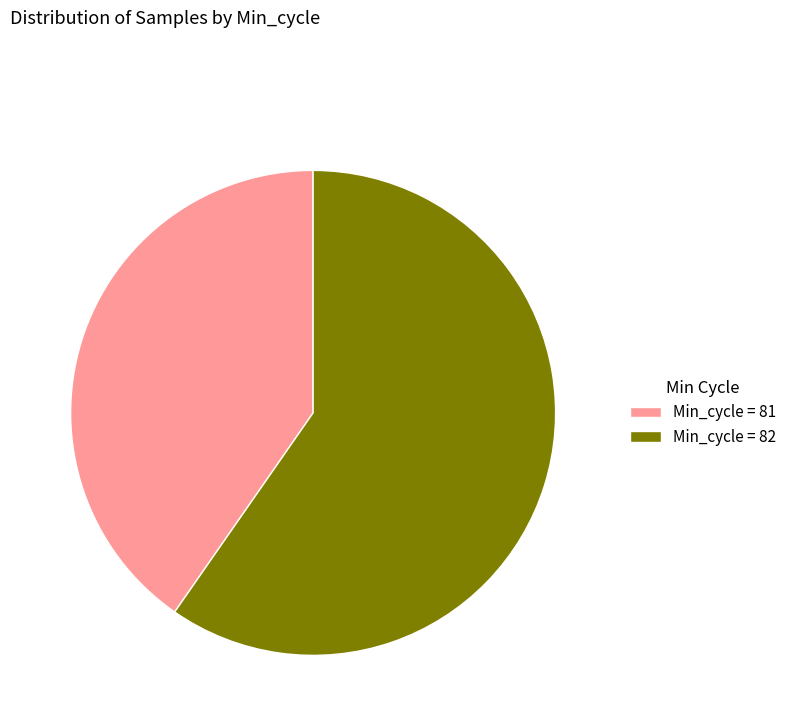

True or false: Min_cycle = 81 accounts for 40% of the total.

True